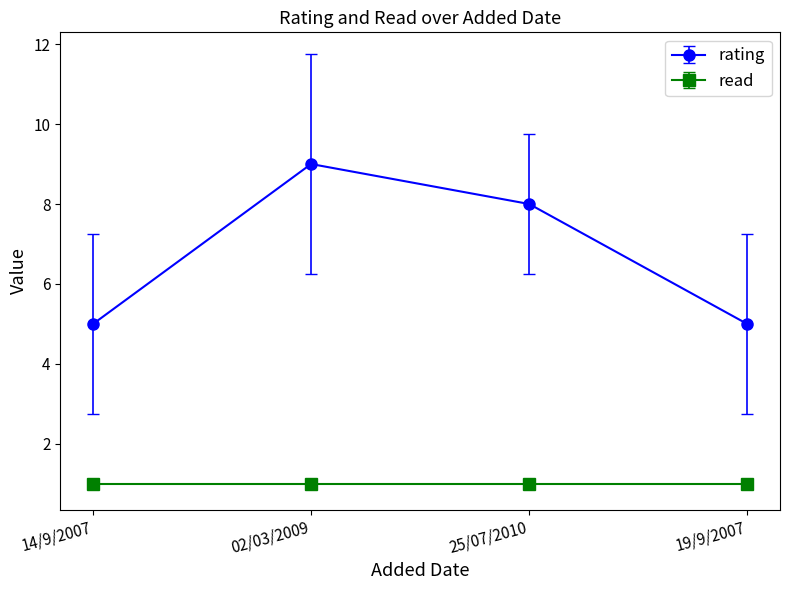

What is the greatest value displayed?

9